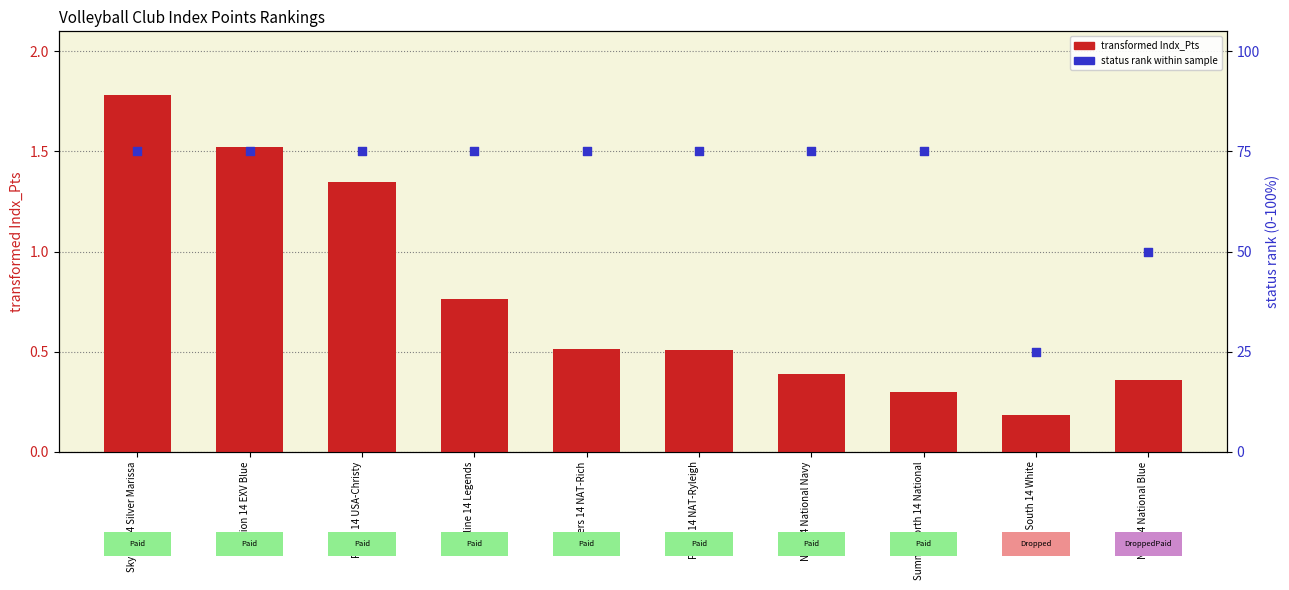

Which series reaches the minimum Y coordinate?

transformed Indx_Pts